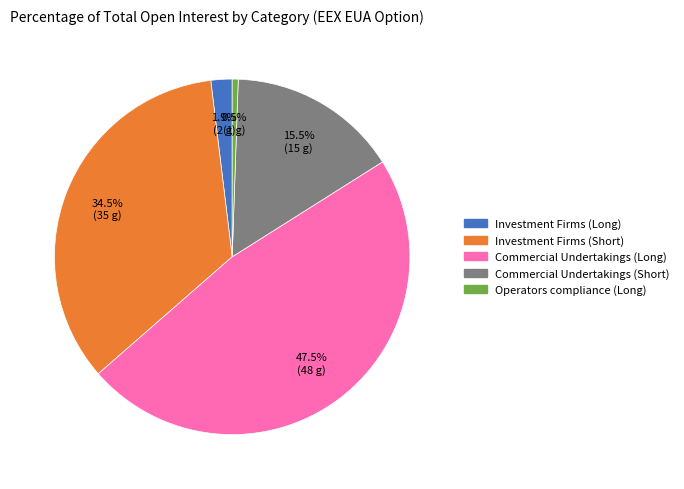

Is there a majority slice in this chart?

No